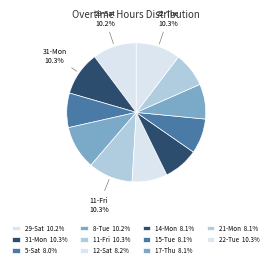

Count the number of slices in the pie.

11